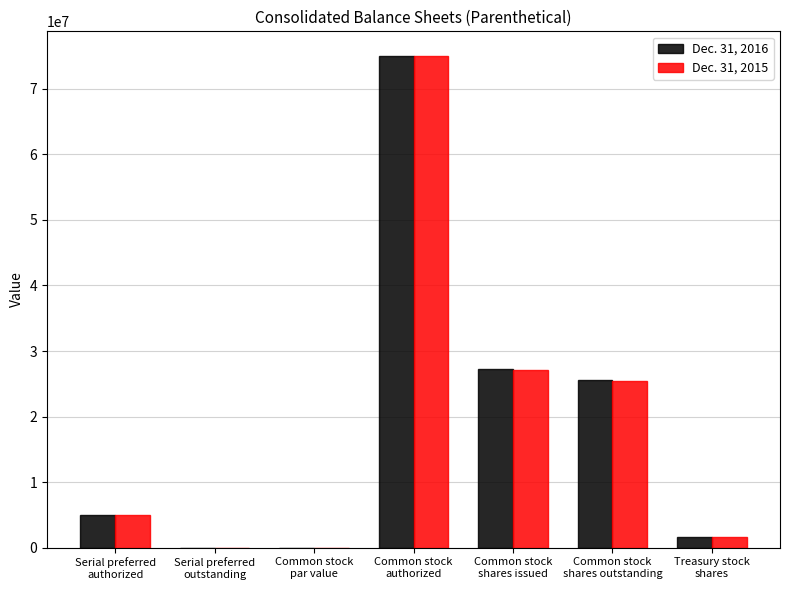

What is the sum of all Dec. 31, 2016 values?

134610000.0